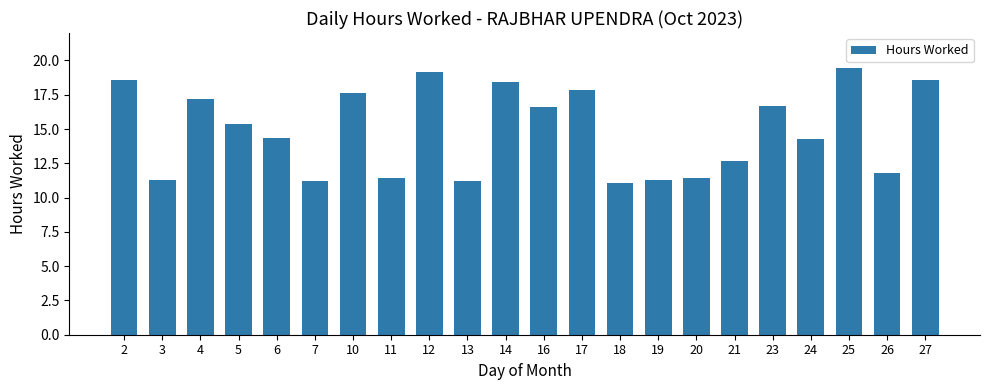

Are the bars horizontal?

No